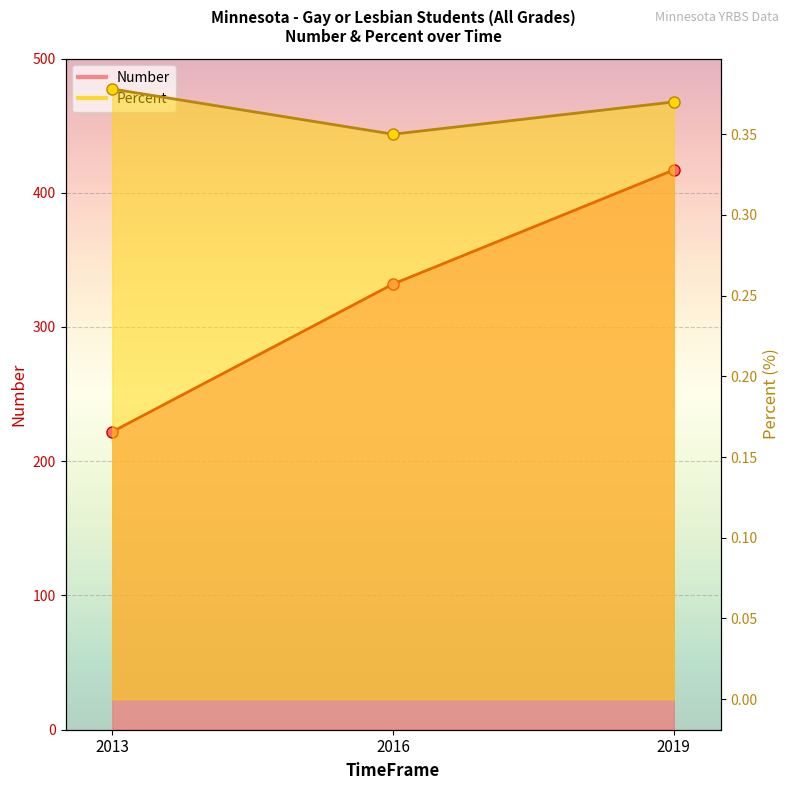

Between 2019 and 2016, which is larger?

2019